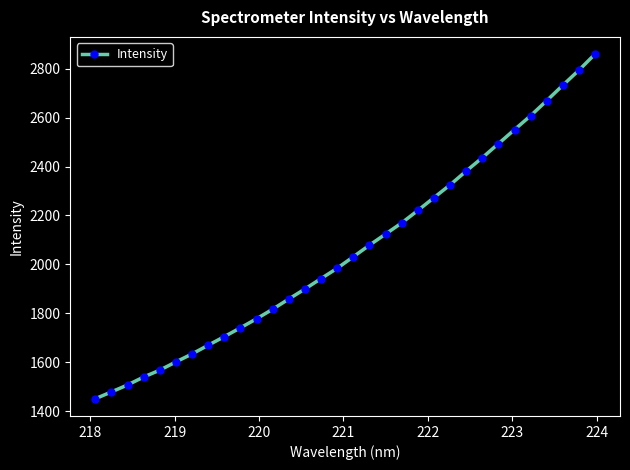

What is the sum of all values?

65925.5